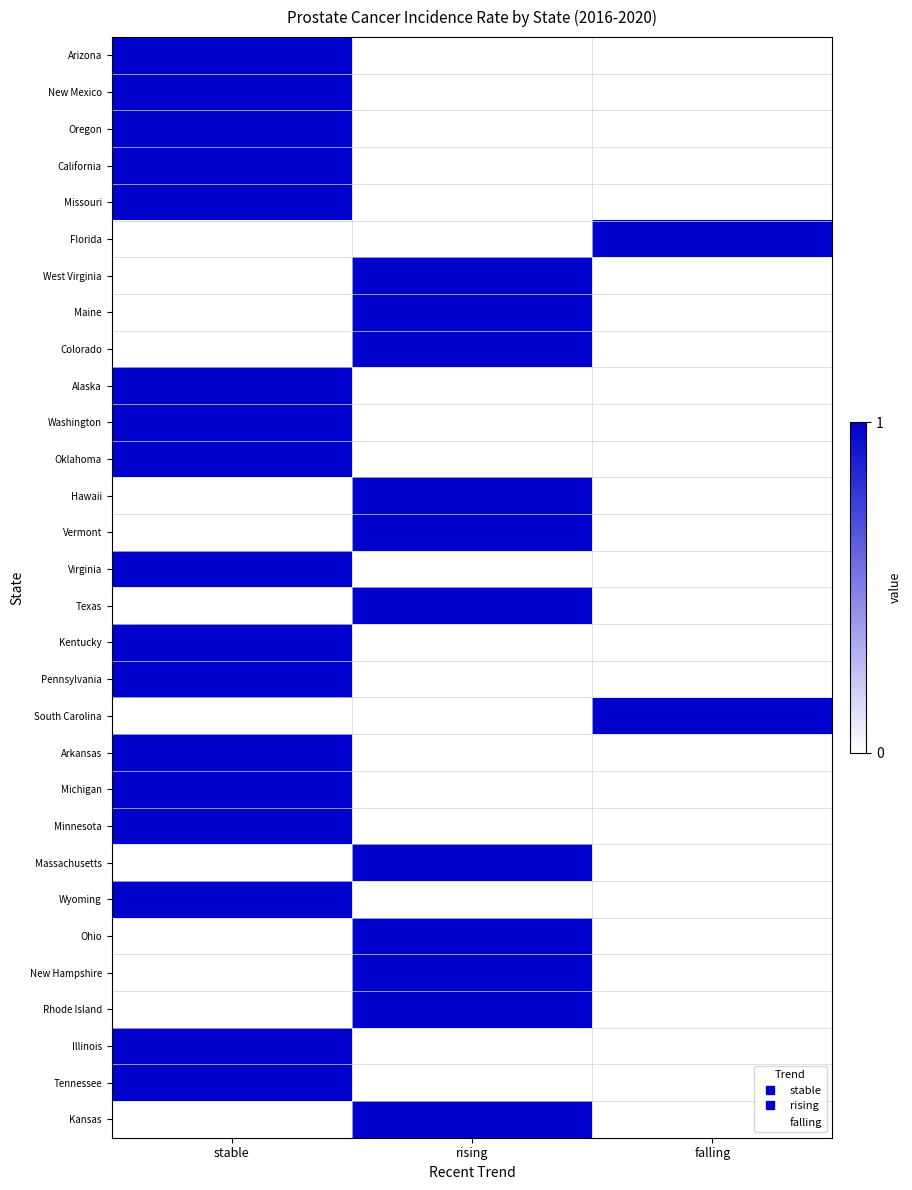

At which category is the sum across all series the highest?

stable